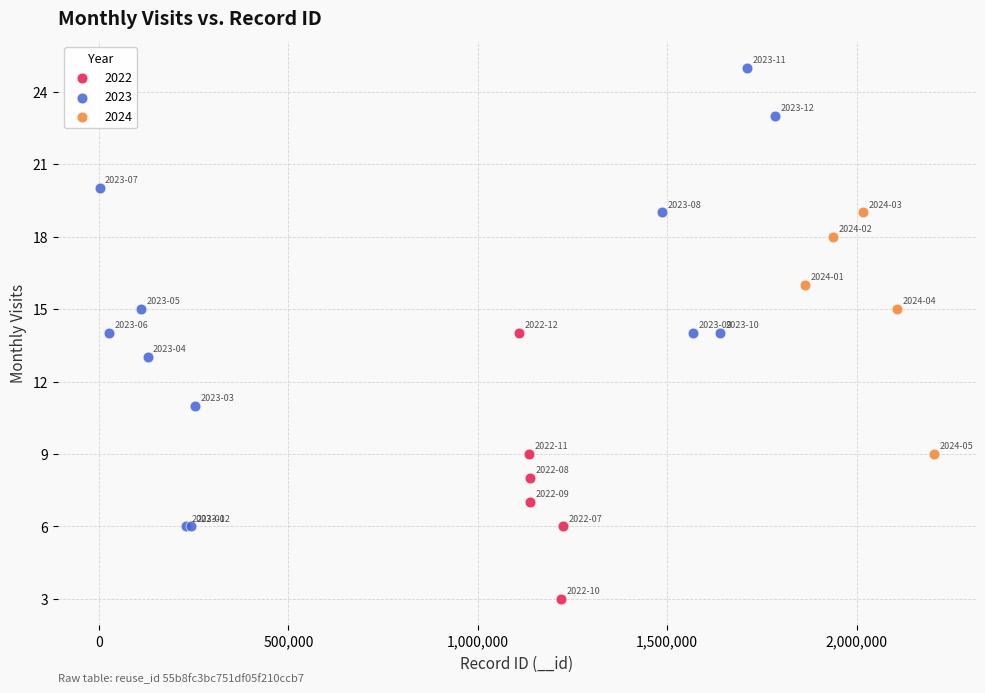

Which series reaches the maximum Y coordinate?

2023